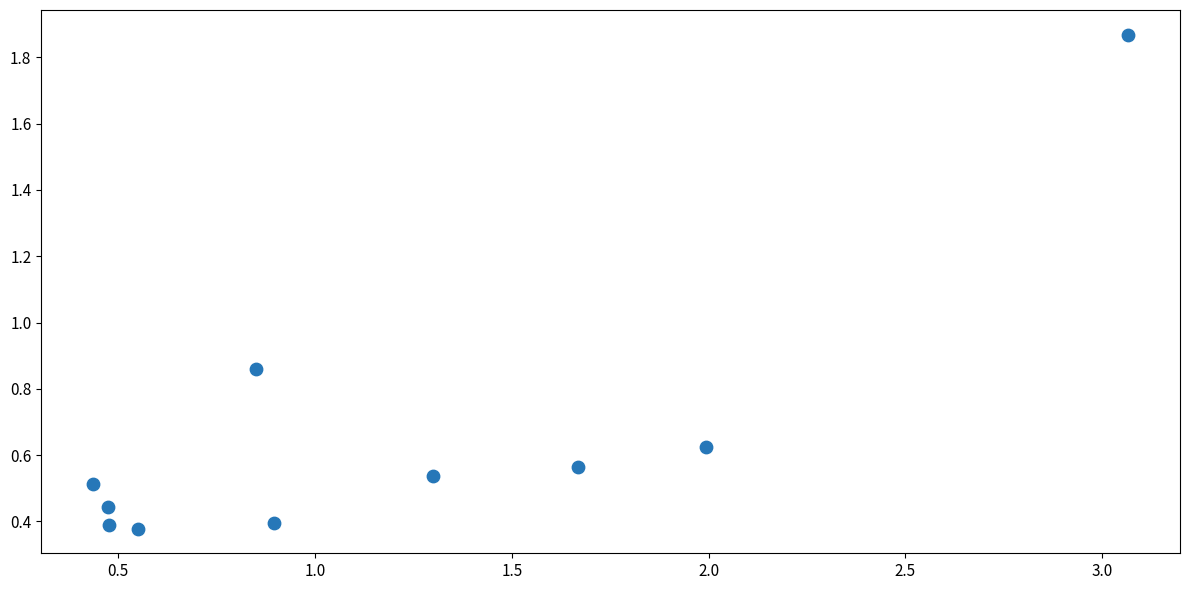

What is the range of Y values (max minus min)?

1.5